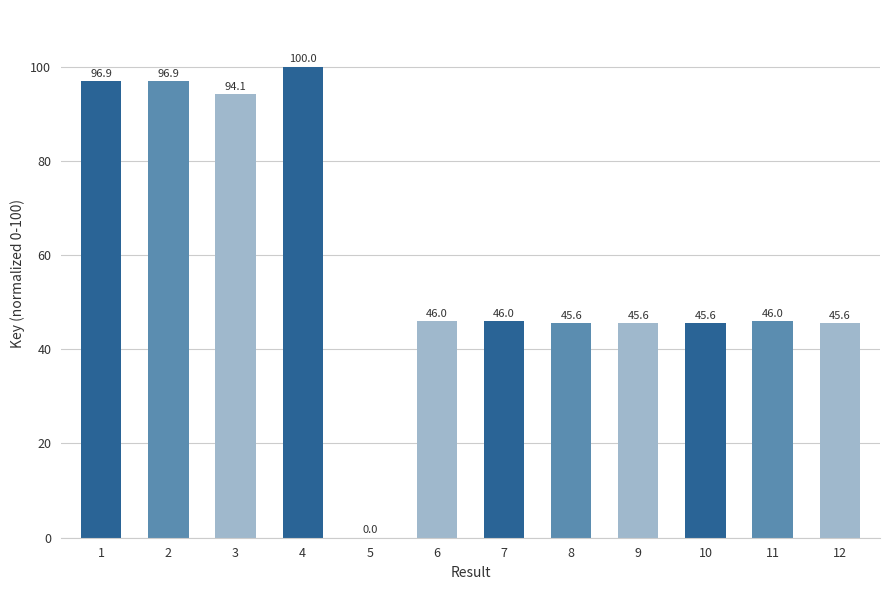

Which category has the highest value across all series?

4